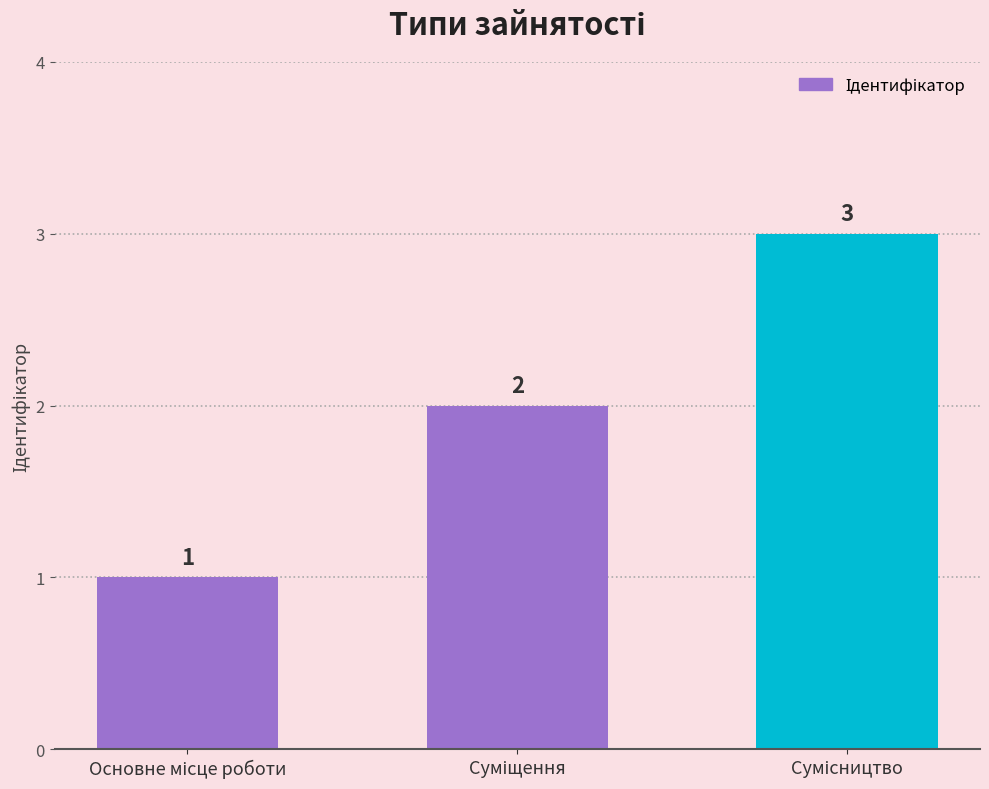

What is the value of the 3rd bar from the left?

3